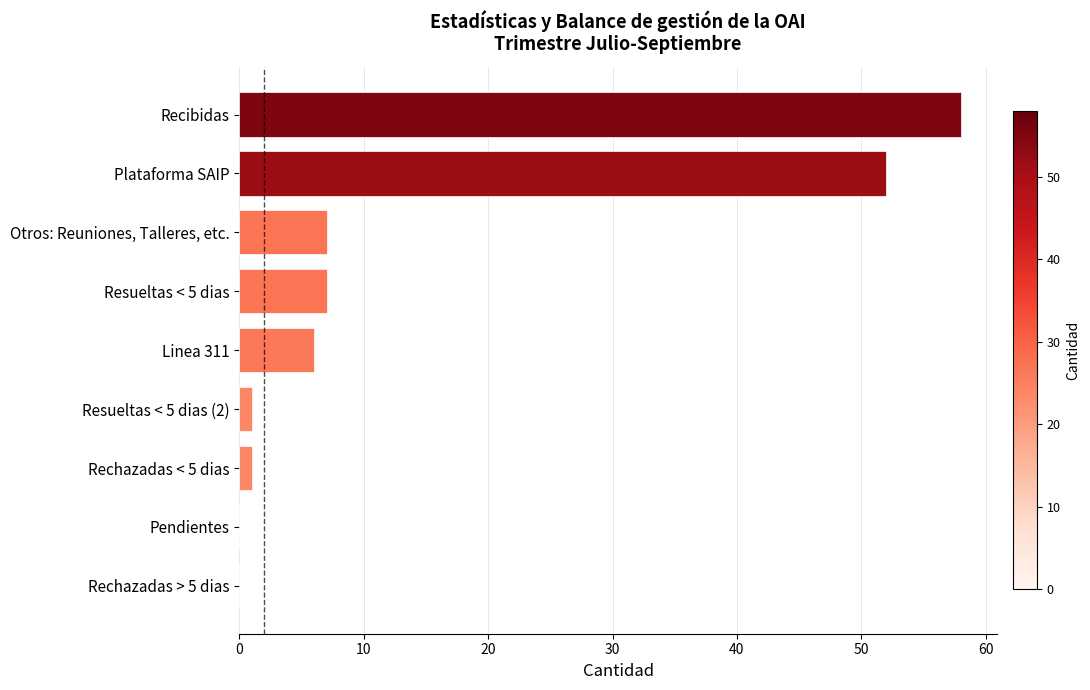

At which category does the chart reach its peak across all series?

Recibidas